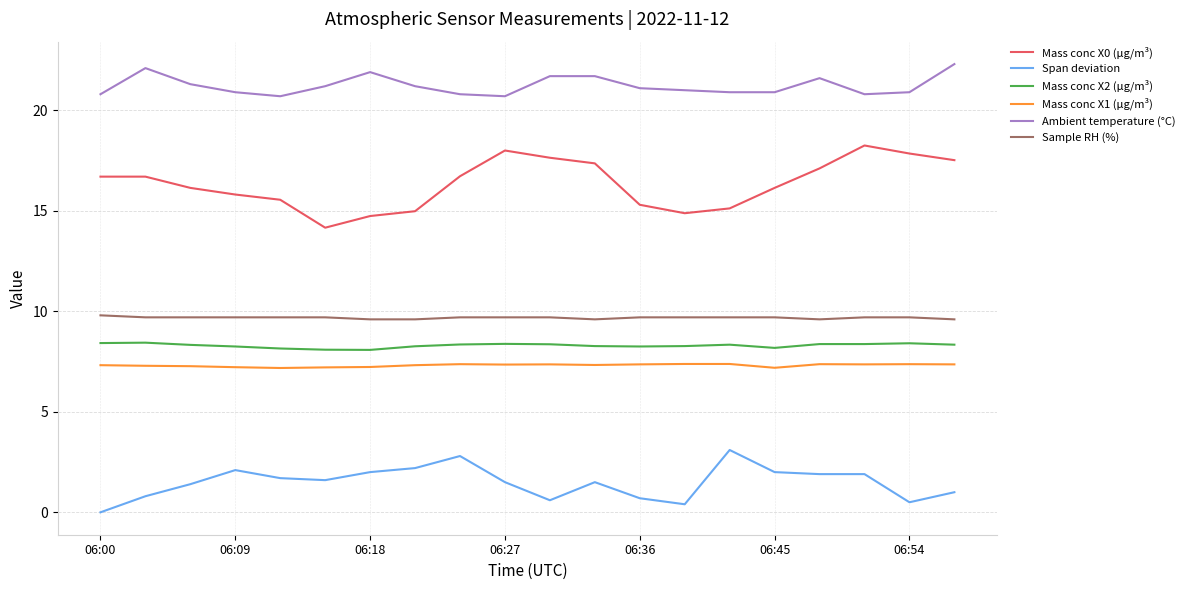

What is the greatest value displayed?

22.3